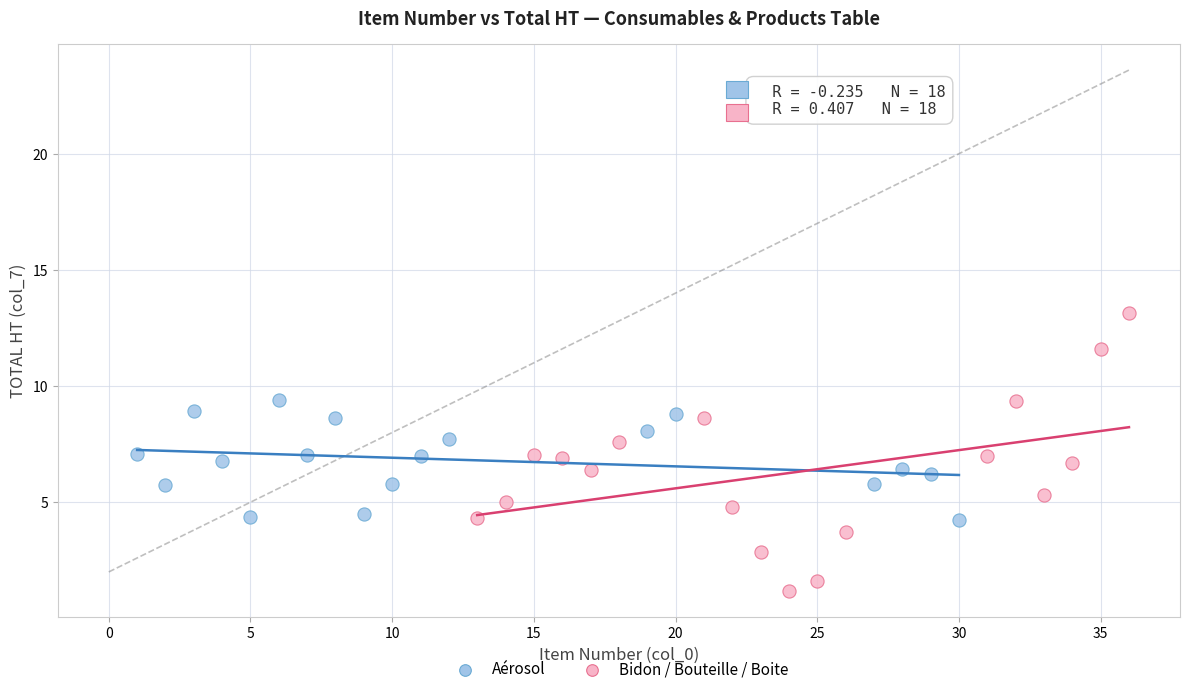

Which series contains the highest Y value?

Bidon / Bouteille / Boite